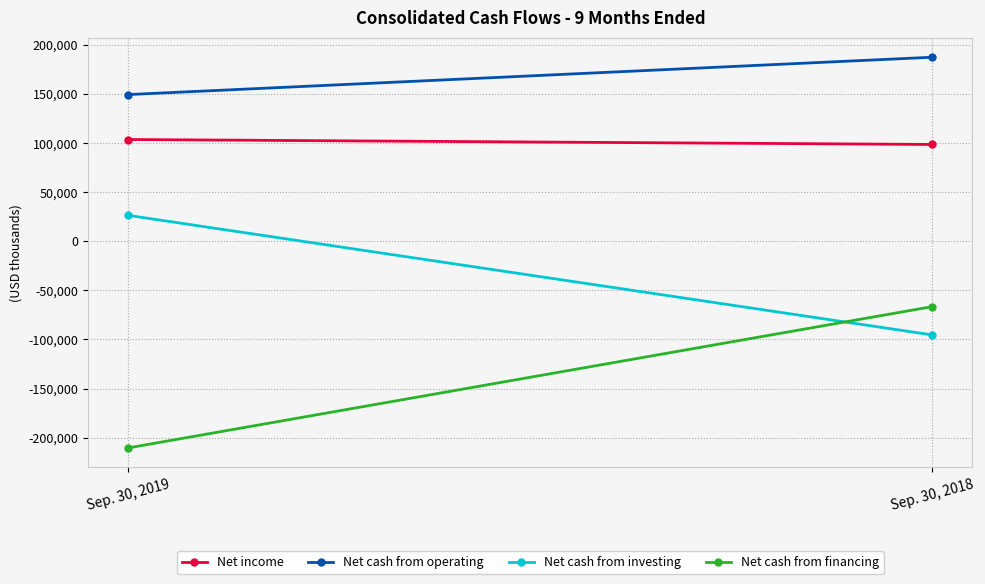

The value of Net cash from financing at Sep. 30, 2019 is -210431. True or false?

True